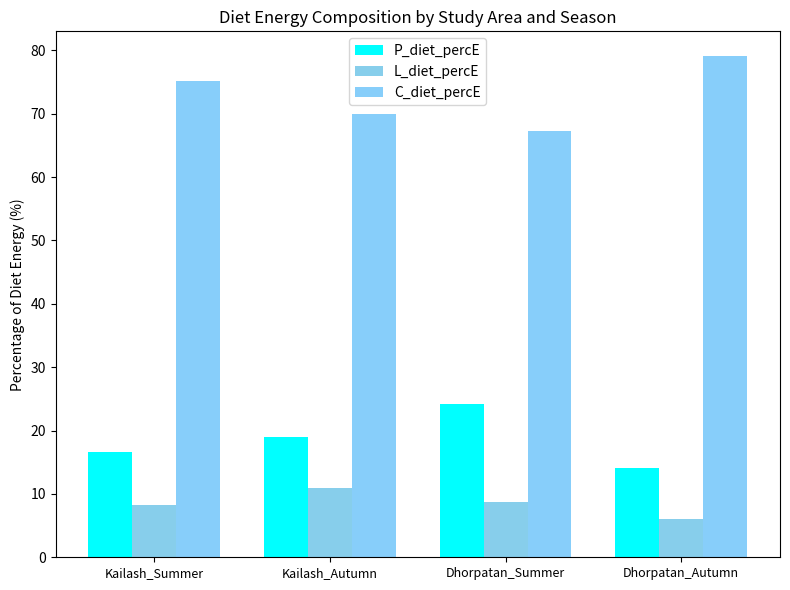

What is the difference between the highest and lowest values at Dhorpatan_Autumn?

73.0